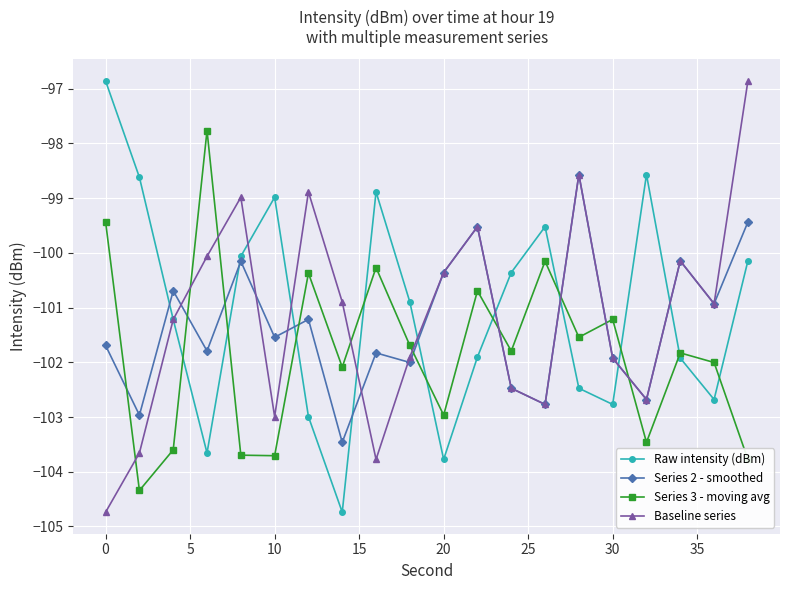

List the series in order of their overall mean, lowest first.

Series 3 - moving avg, Series 2 - smoothed, Baseline series, Raw intensity (dBm)